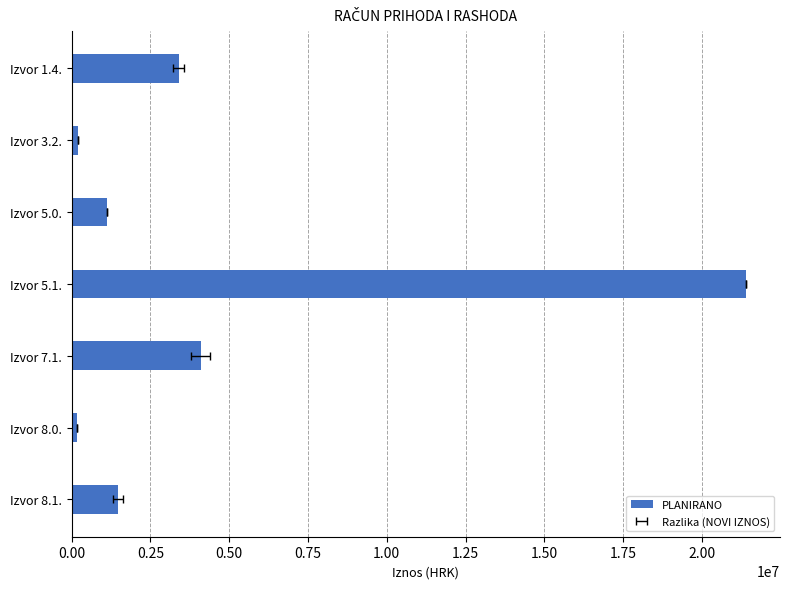

Approximately how many times larger is the value at Izvor 8.1. compared to Izvor 5.1.?

0.1